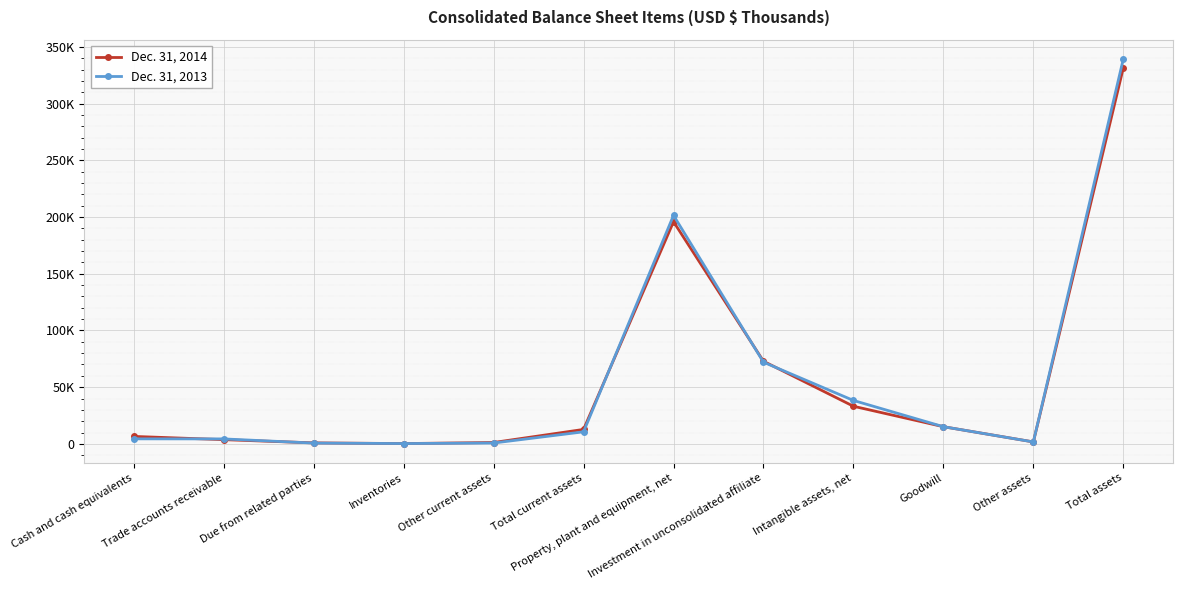

Is this an area chart (filled region under the line)?

No